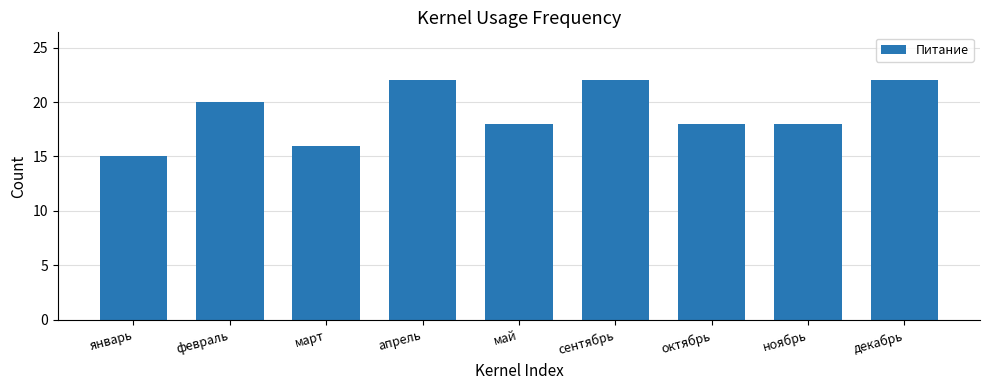

Approximately how many times larger is the value at апрель compared to февраль?

1.1